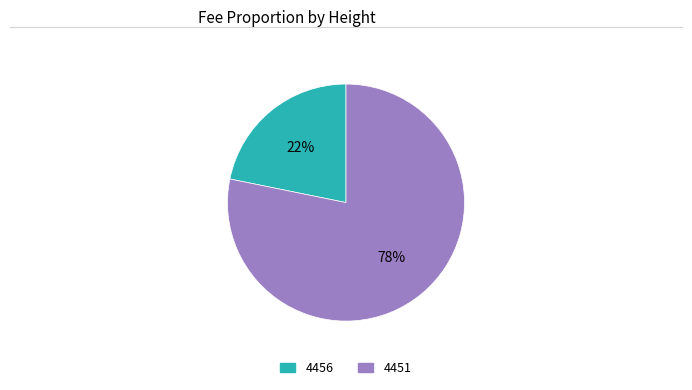

To the nearest percent, what portion does 4456 represent?

22%